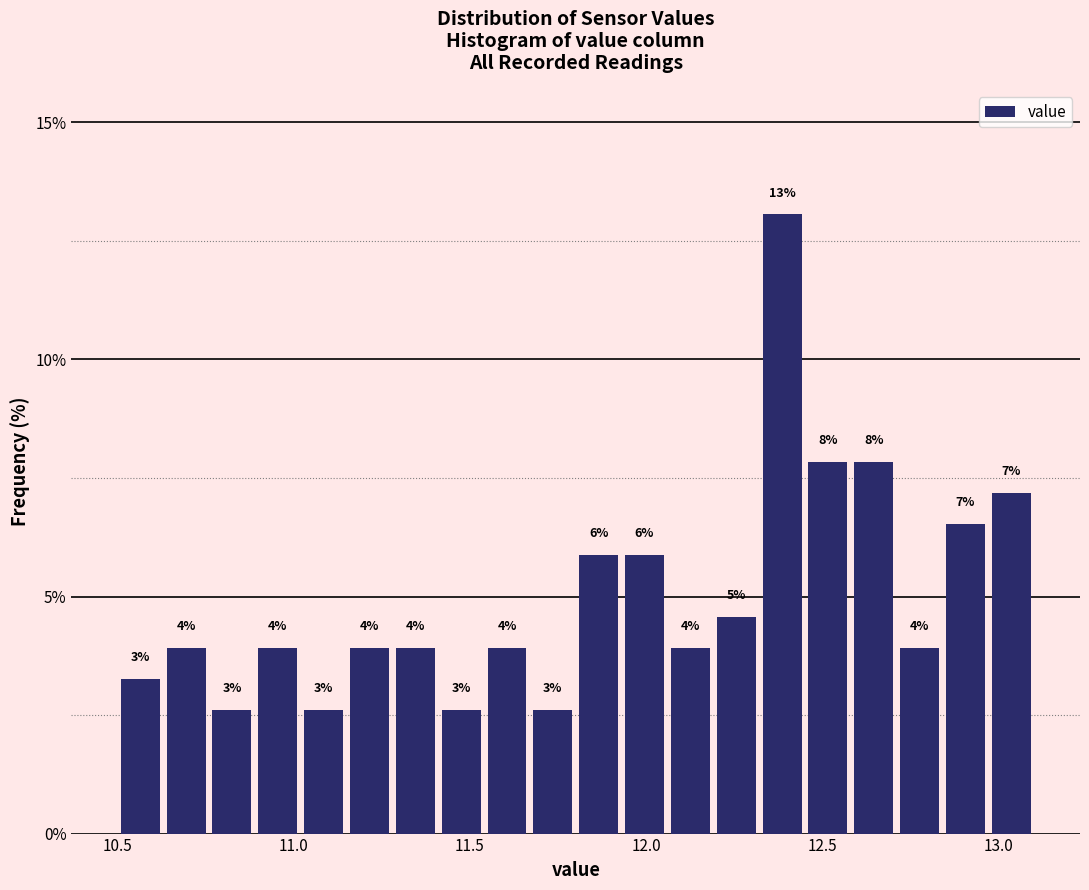

Around what value on the x-axis is the tallest bar? Give the approximate position of its centre, as read against the axis.

12.40